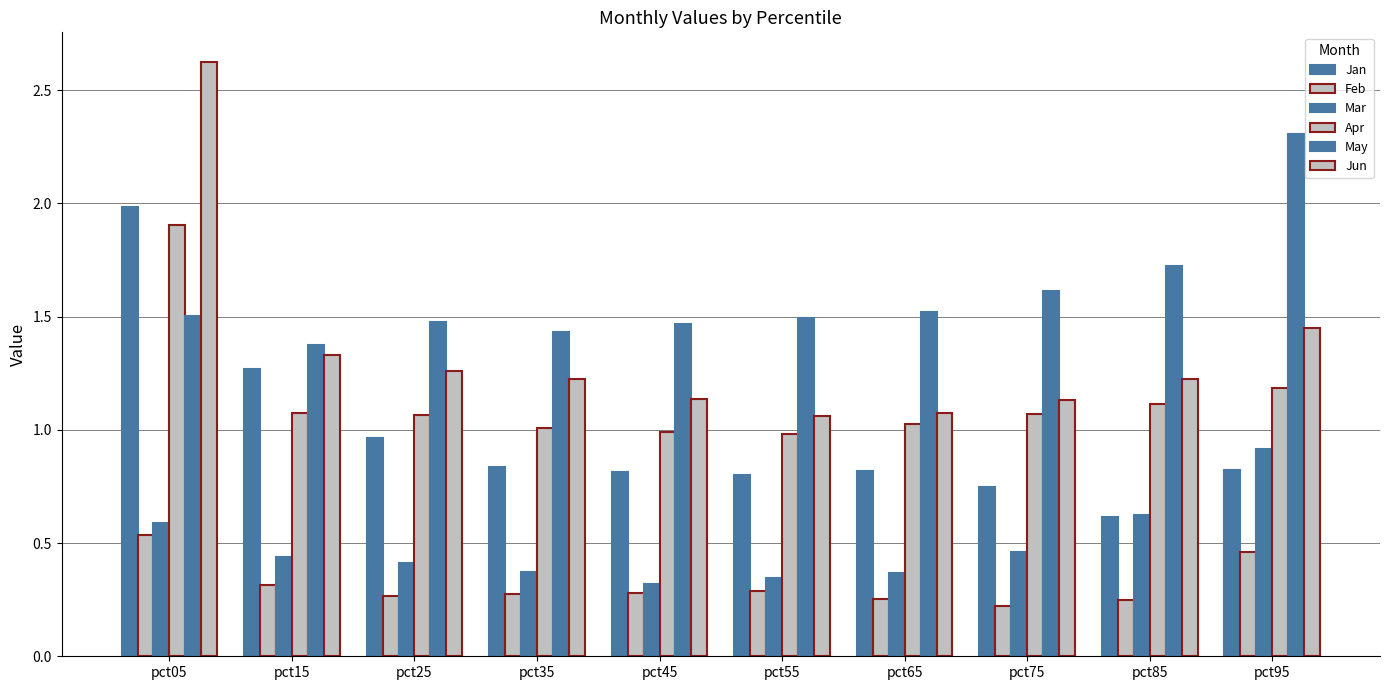

Reading left to right, list all the values displayed in this chart.

Jan: pct05=2.0	pct15=1.3	pct25=1.0	pct35=0.8	pct45=0.8	pct55=0.8	pct65=0.8	pct75=0.7	pct85=0.6	pct95=0.8
Feb: pct05=0.5	pct15=0.3	pct25=0.3	pct35=0.3	pct45=0.3	pct55=0.3	pct65=0.3	pct75=0.2	pct85=0.2	pct95=0.5
Mar: pct05=0.6	pct15=0.4	pct25=0.4	pct35=0.4	pct45=0.3	pct55=0.3	pct65=0.4	pct75=0.5	pct85=0.6	pct95=0.9
Apr: pct05=1.9	pct15=1.1	pct25=1.1	pct35=1.0	pct45=1.0	pct55=1.0	pct65=1.0	pct75=1.1	pct85=1.1	pct95=1.2
May: pct05=1.5	pct15=1.4	pct25=1.5	pct35=1.4	pct45=1.5	pct55=1.5	pct65=1.5	pct75=1.6	pct85=1.7	pct95=2.3
Jun: pct05=2.6	pct15=1.3	pct25=1.3	pct35=1.2	pct45=1.1	pct55=1.1	pct65=1.1	pct75=1.1	pct85=1.2	pct95=1.4